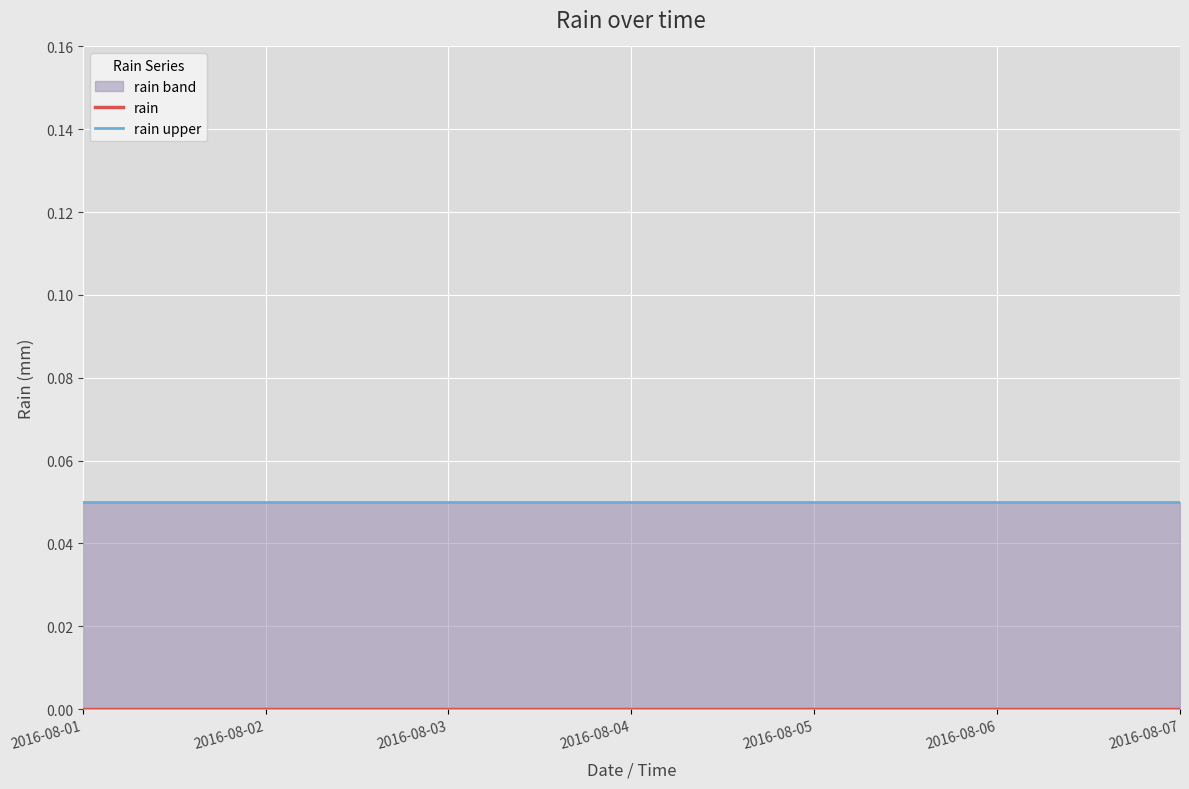

True or false: rain and rain upper cross at least once.

False